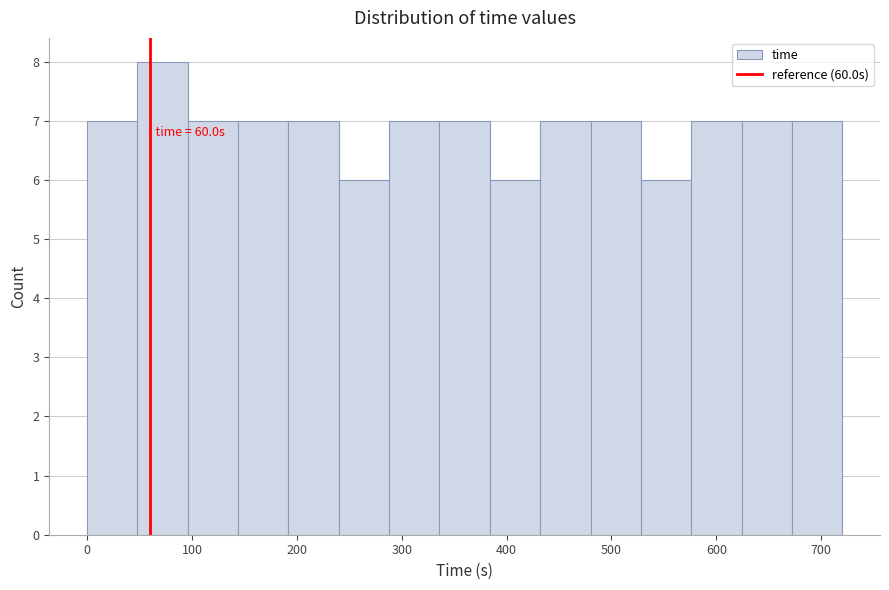

Over which range of the x-axis is the bar tallest?

48 to 96